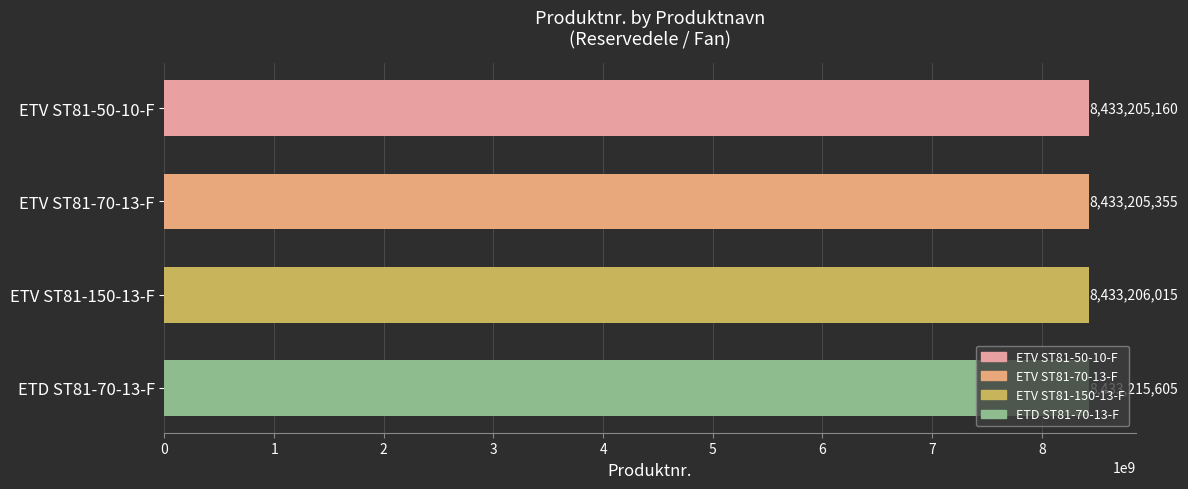

What is the greatest value displayed?

8433215605